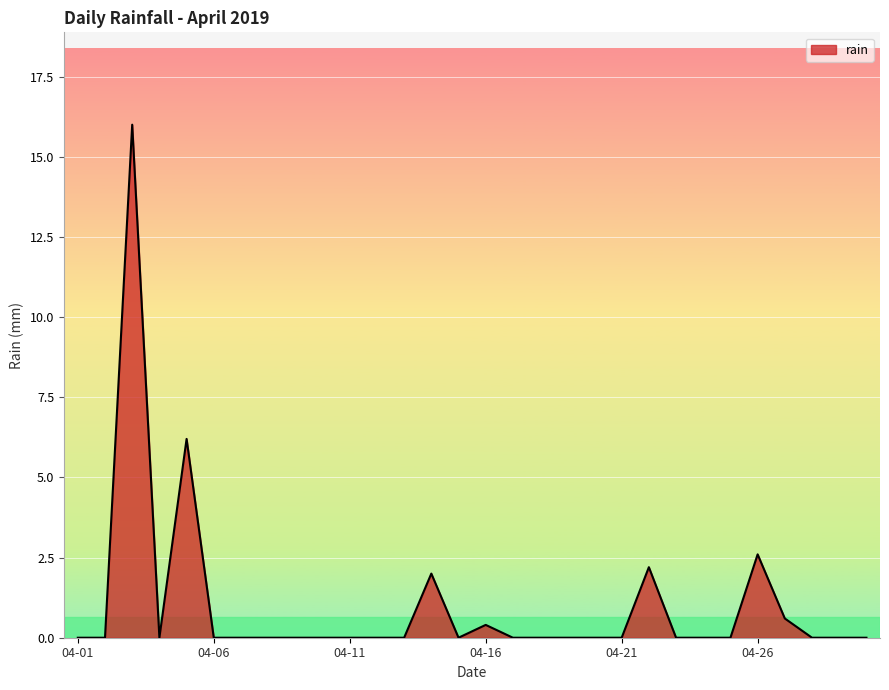

True or false: the data has more than 0 interior local peaks.

True